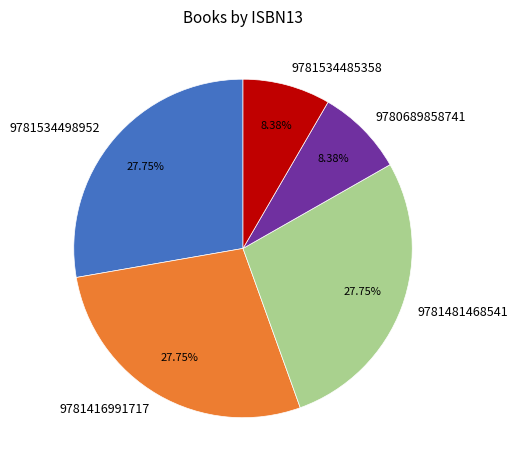

To the nearest percent, what is the difference between the largest and smallest slice percentages?

19%